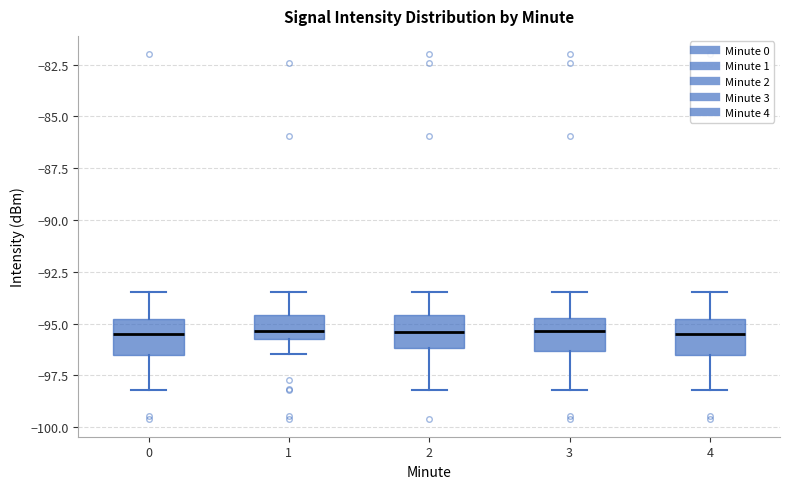

Where does the lower whisker of the box at x = 3 end on the y-axis? The values are not printed on the chart, so give them approximately, as read against the axis.

-98.0